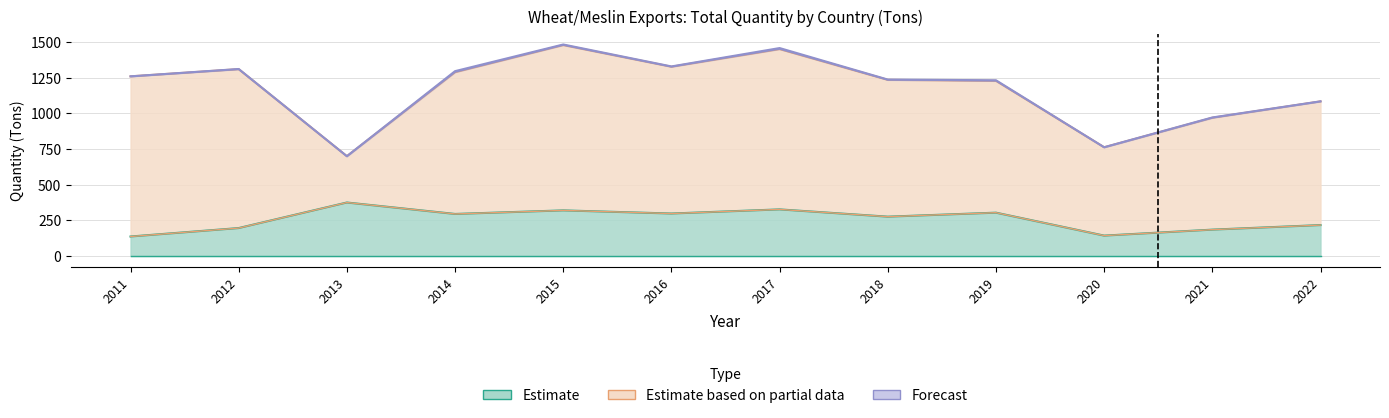

The China (Ton) series shows 81.3 at 2022. True or false?

False